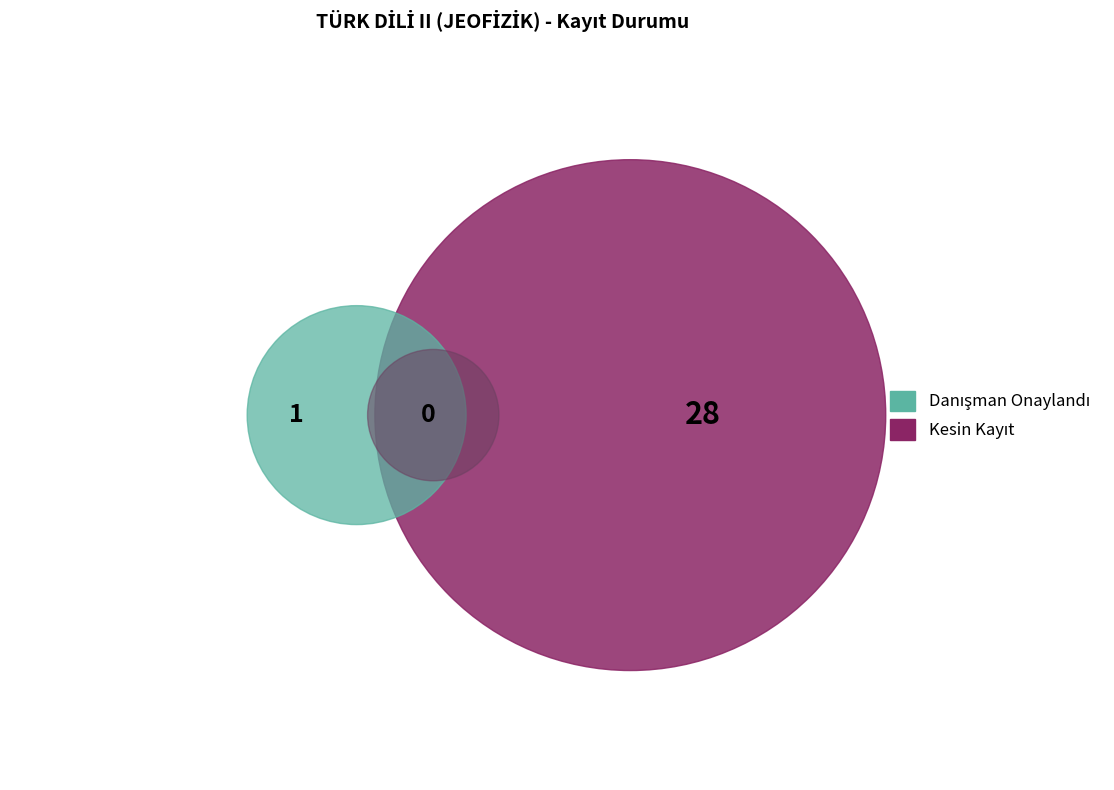

Does Danışman Onaylandı represent more than half of the total?

No